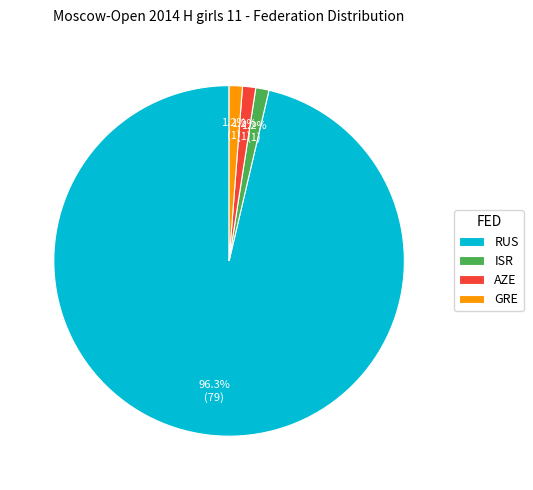

Which category has the biggest portion of the pie?

RUS